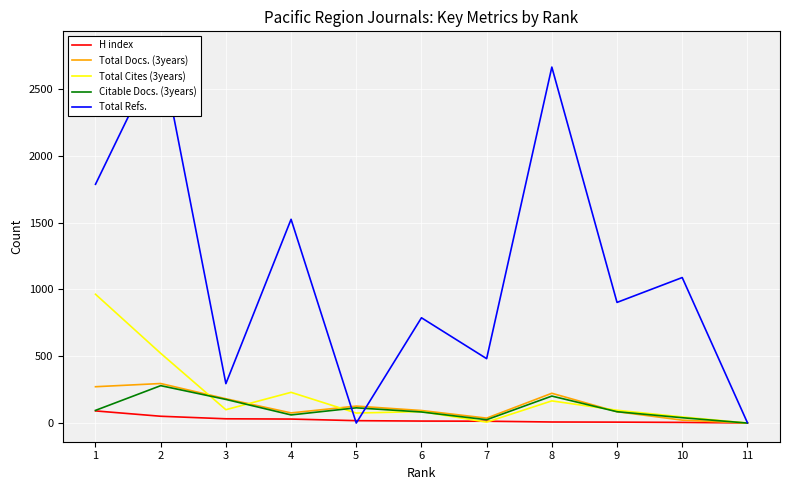

The Citable Docs. (3years) series shows 83 at 6. True or false?

True